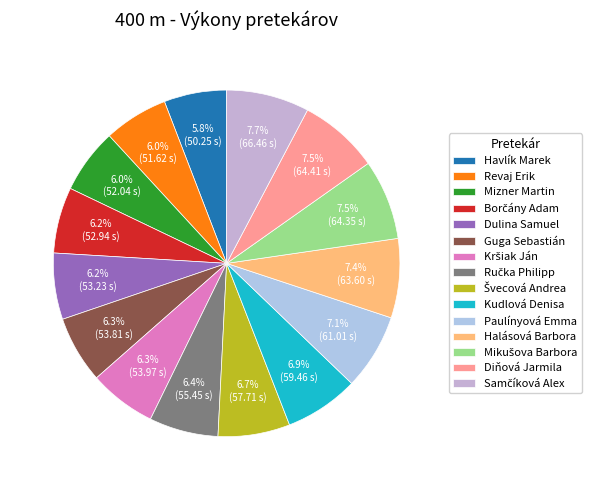

Between Guga Sebastián and Halásová Barbora, which is larger?

Halásová Barbora